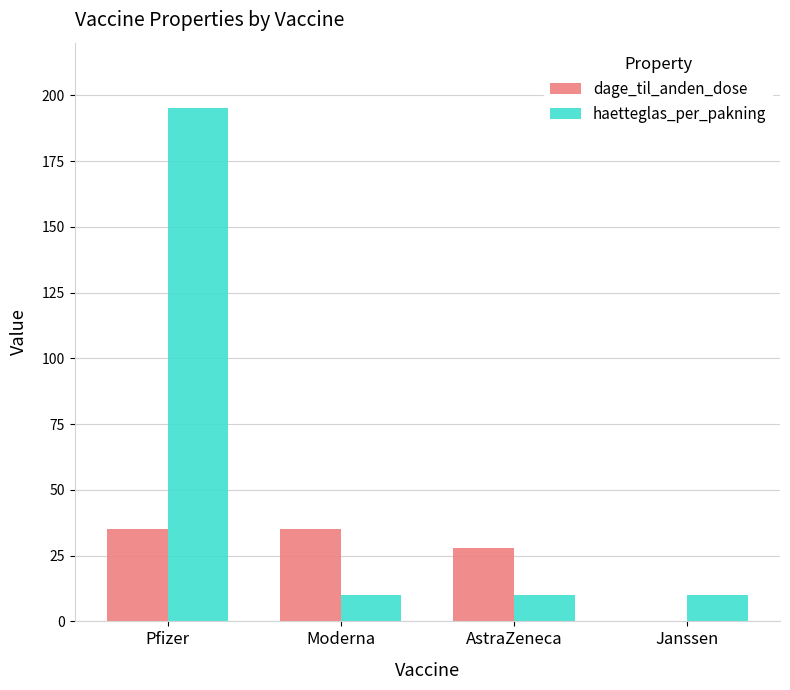

What is the total value across all series at Pfizer?

230